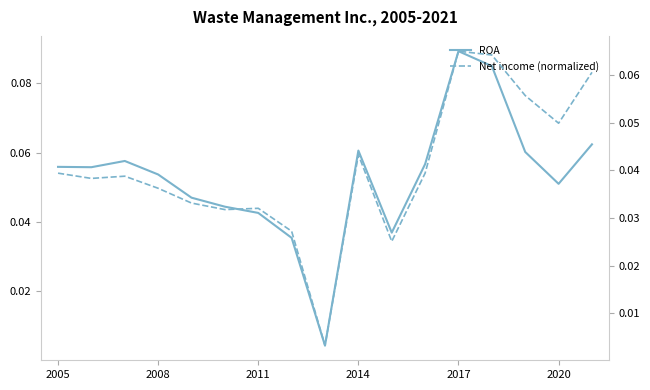

True or false: ROA and Net income (normalized) cross at least once.

False